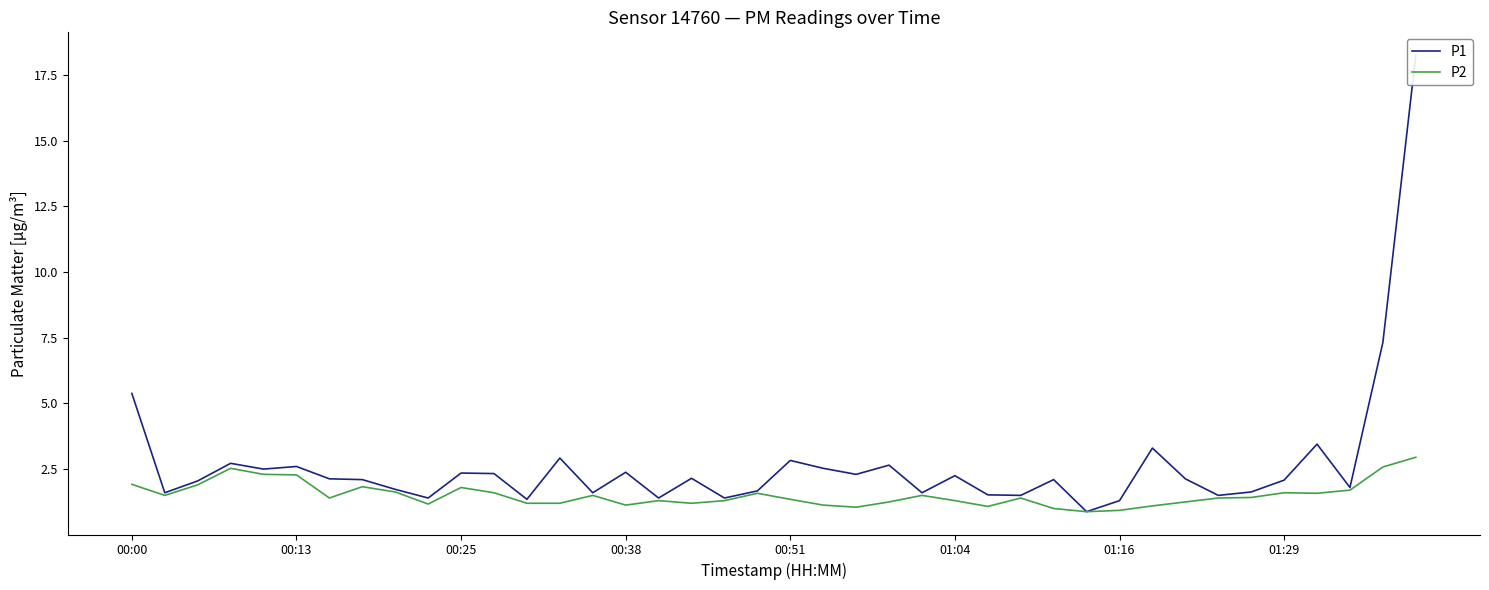

Rank the series by their maximum value, from highest to lowest.

P1, P2